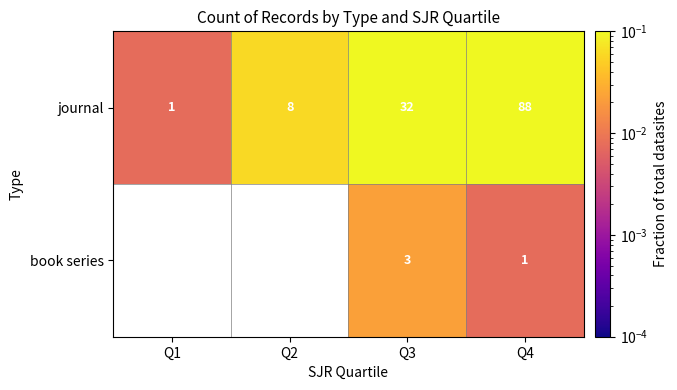

What is the maximum value shown in the chart?

0.7